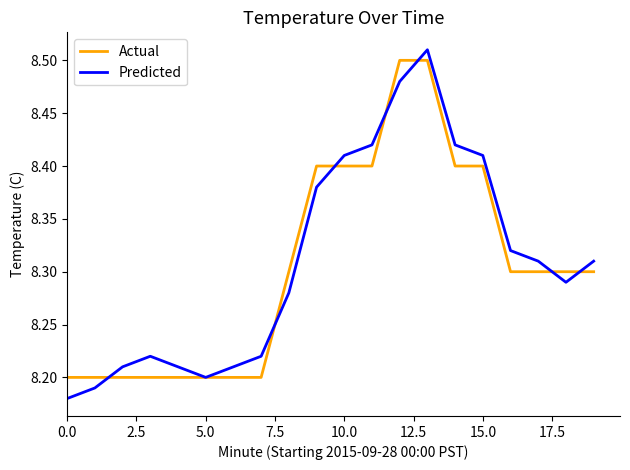

Which series has the widest spread of values?

Predicted